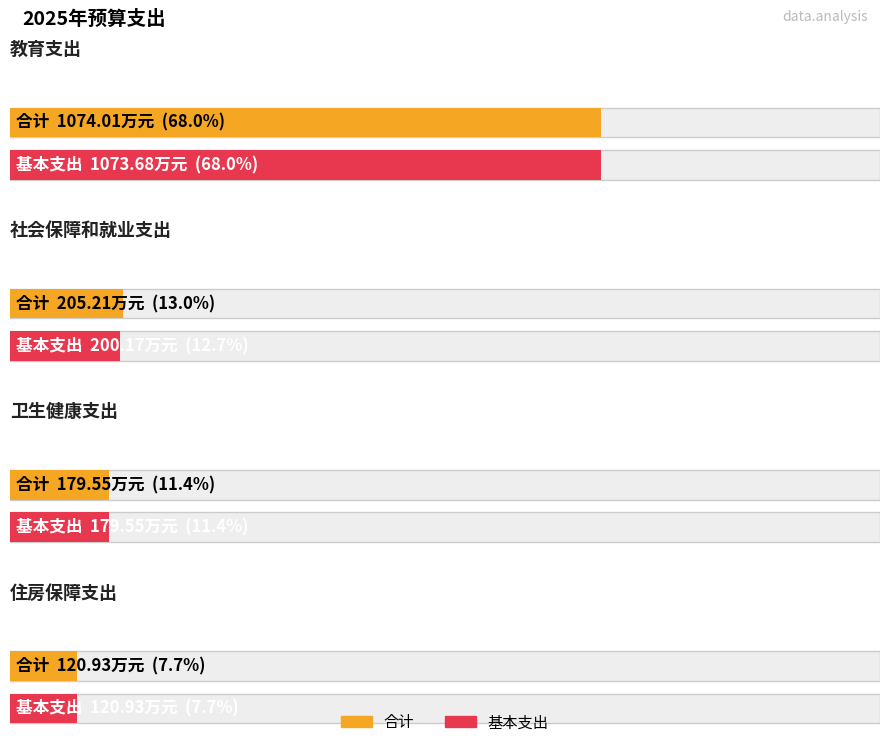

How many values in the 基本支出 series exceed 200?

2